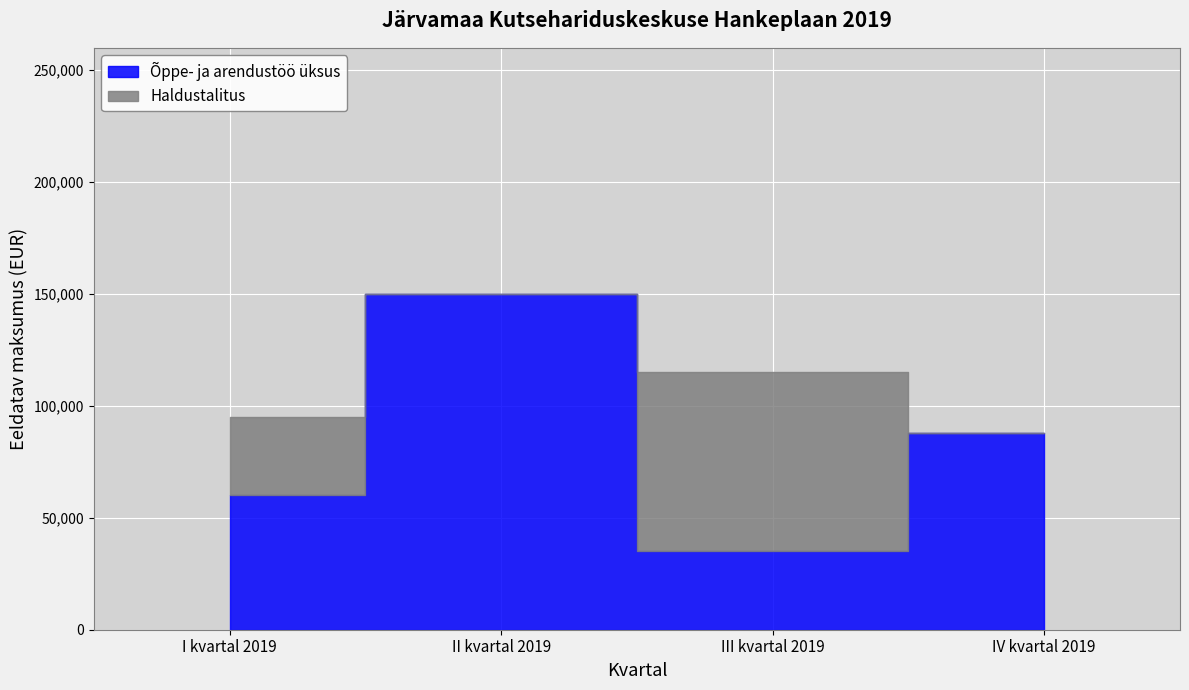

At which label does the data first exceed 35000?

I kvartal 2019